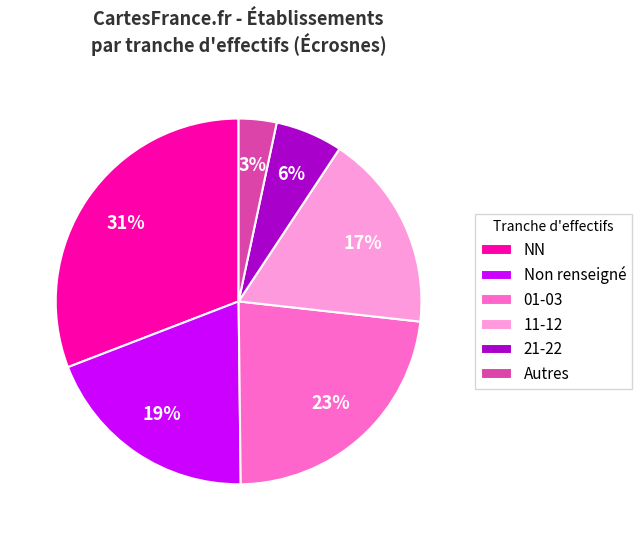

To the nearest percent, what is the difference between the largest and smallest slice percentages?

28%